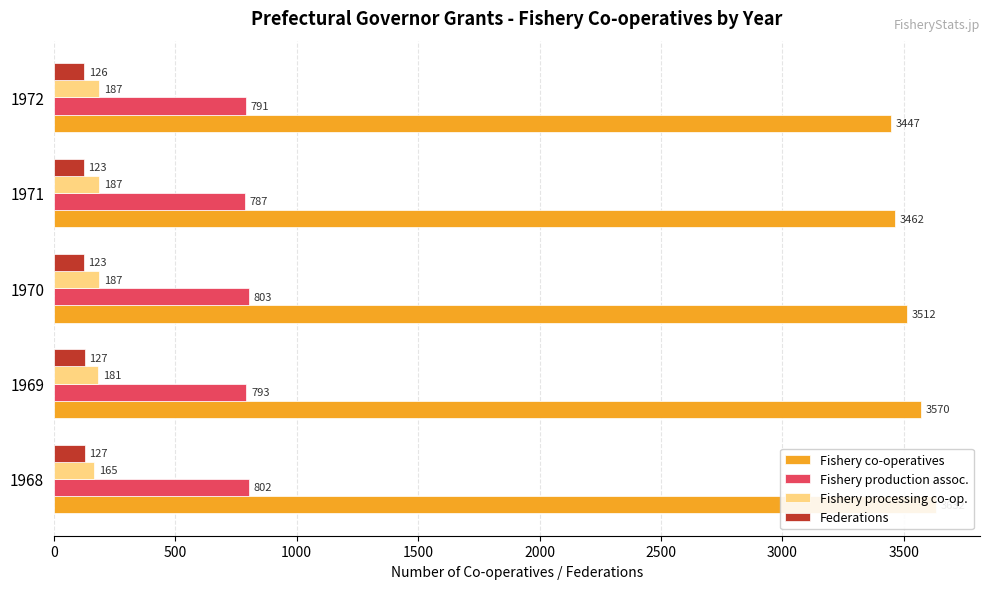

Which series has the largest total across all categories?

Fishery co-operatives